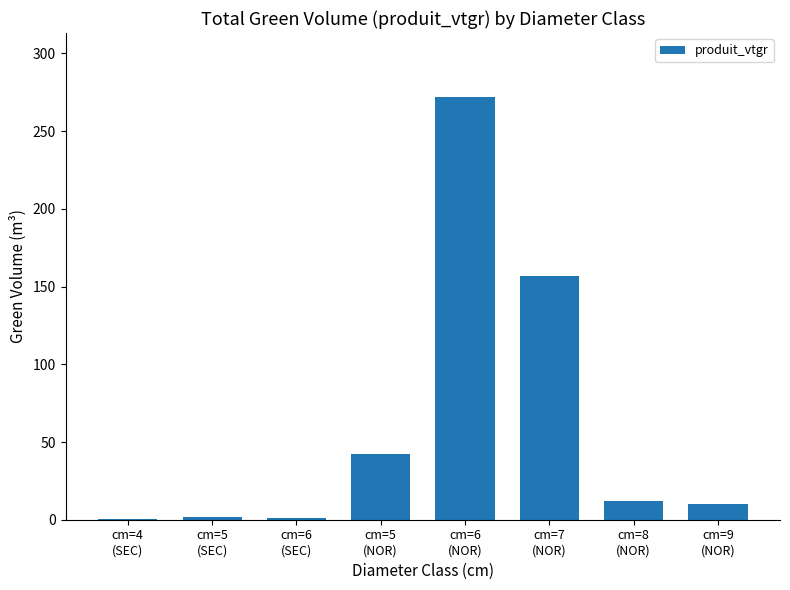

What is the maximum value shown in the chart?

272.3